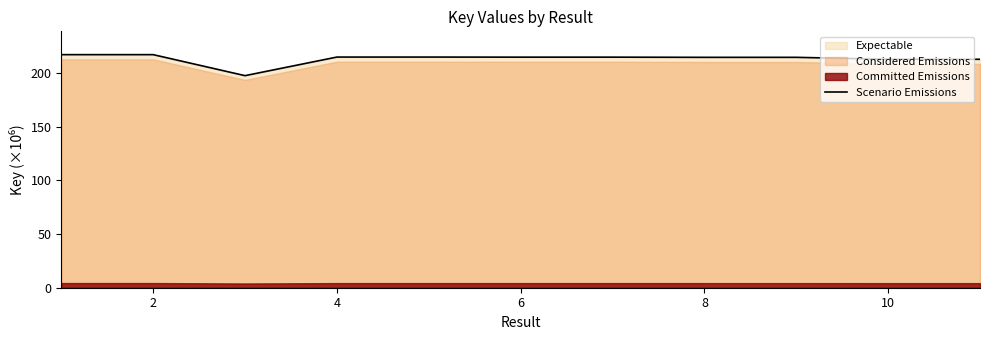

What is the minimum value for Scenario Emissions?

197.4